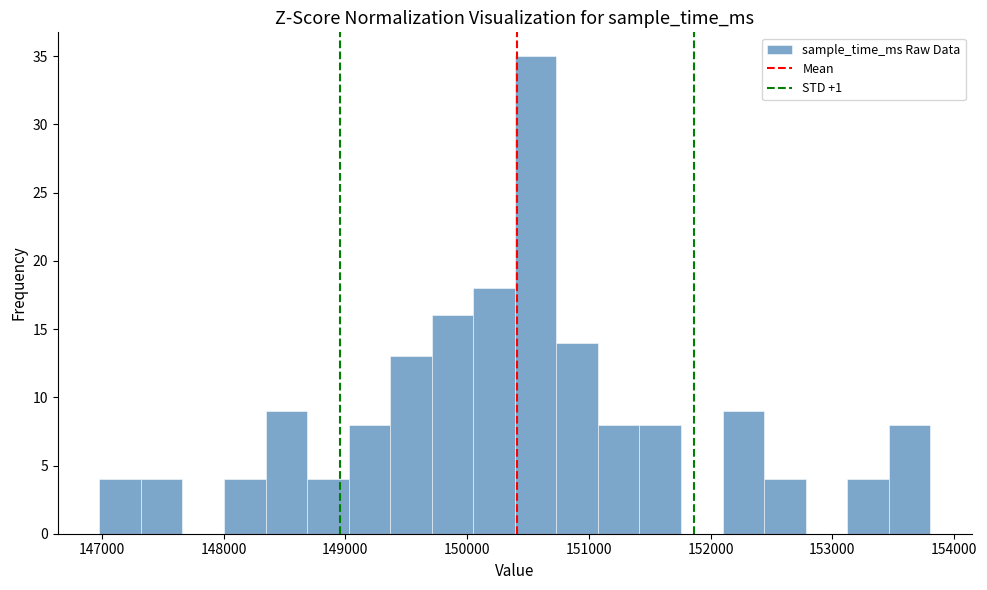

Around what value on the x-axis is the tallest bar? Give the approximate position of its centre, as read against the axis.

150600